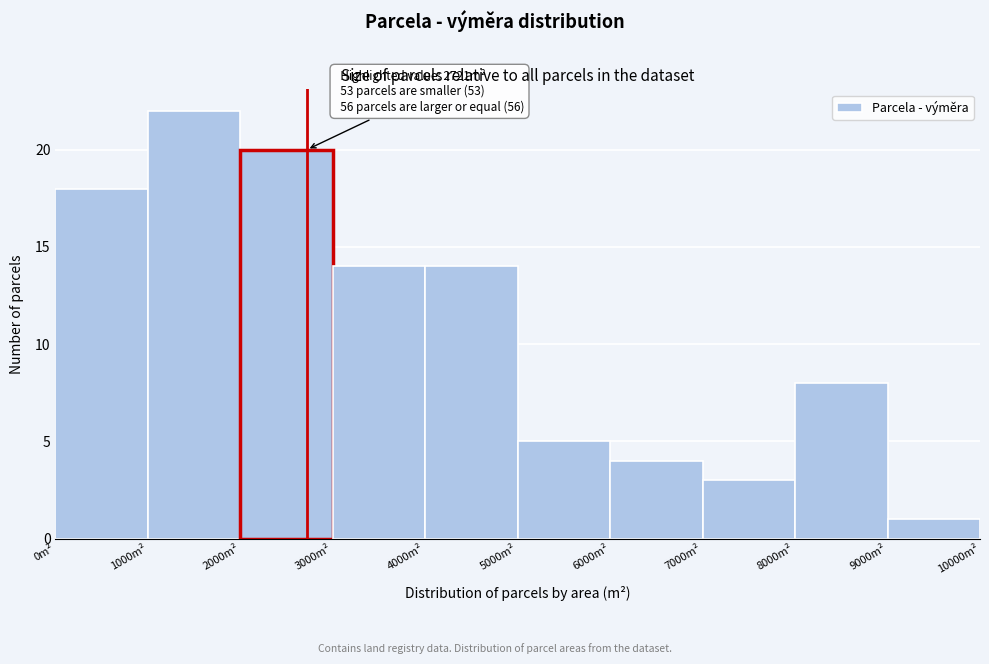

Over which range of the x-axis is the bar tallest?

1000 to 2000